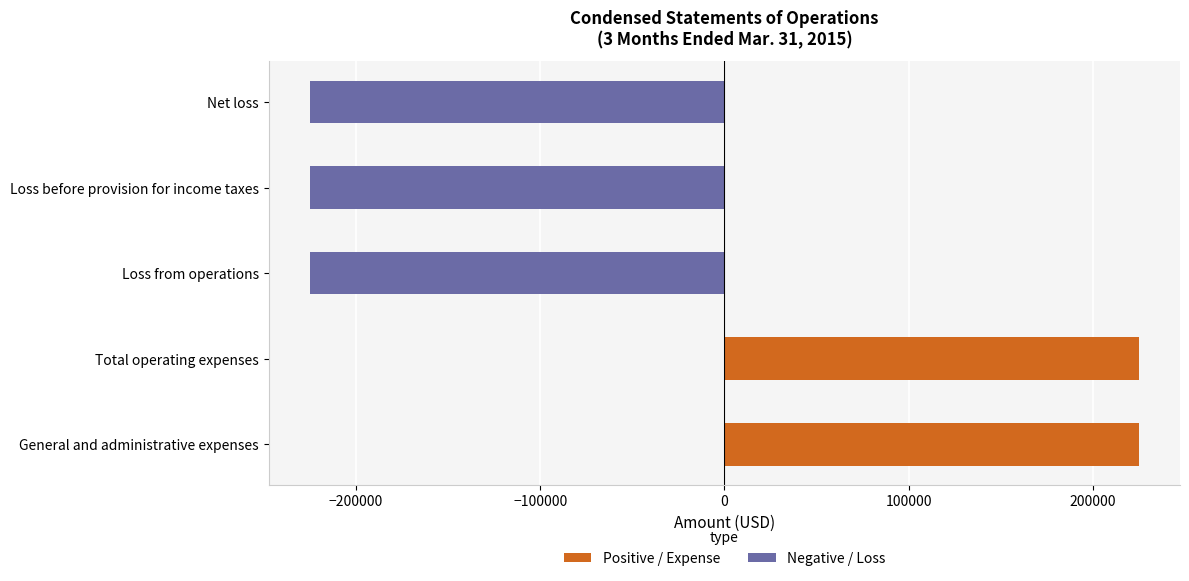

What position from the left is Loss before provision for income taxes?

4